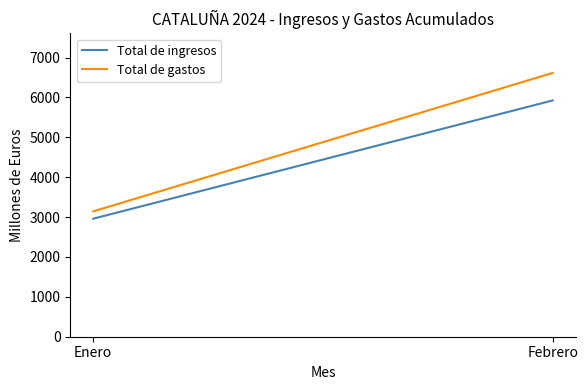

What is the total value across all series at Enero?

6102